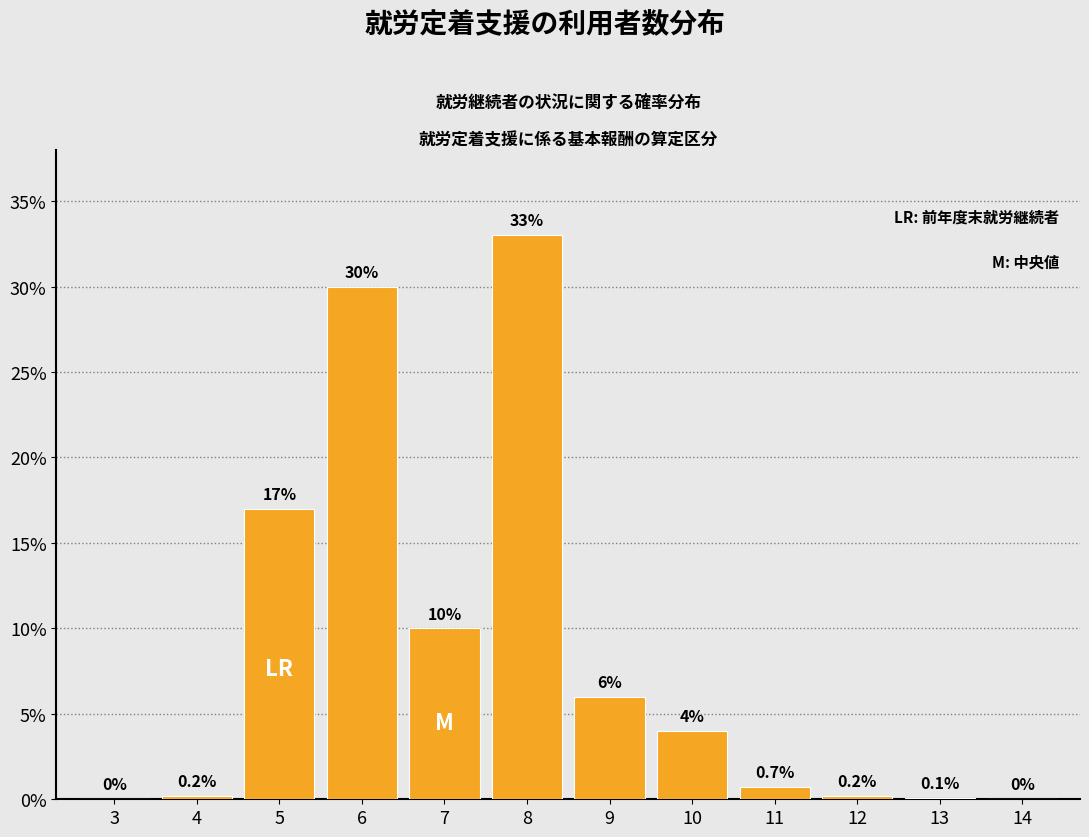

Reading left to right, list all the values displayed in this chart.

3=0.0	4=0.2	5=17.0	6=30.0	7=10.0	8=33.0	9=6.0	10=4.0	11=0.7	12=0.2	13=0.1	14=0.0